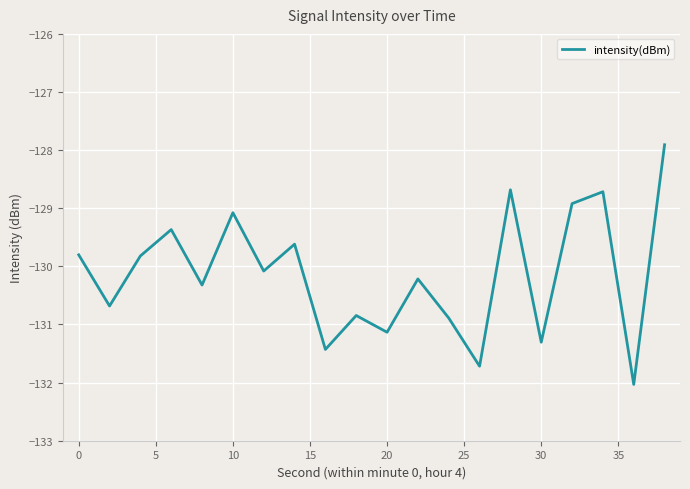

What is the difference between the maximum and minimum values?

4.1